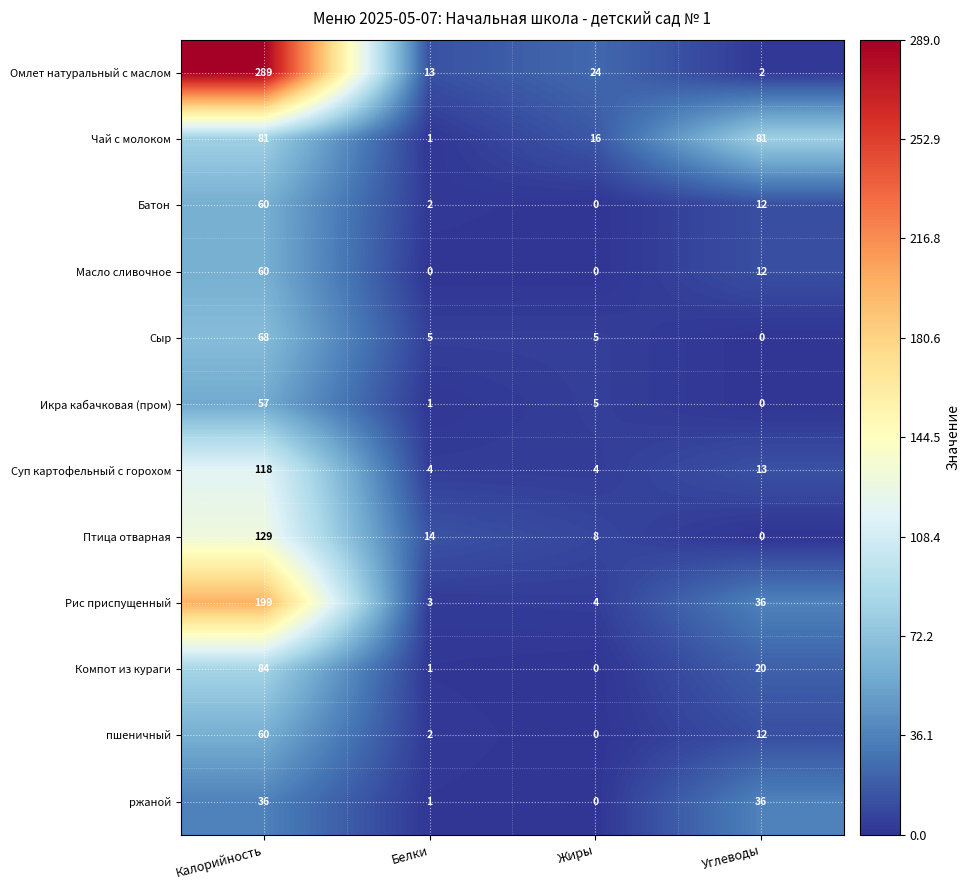

How many categories are shown in the chart?

4